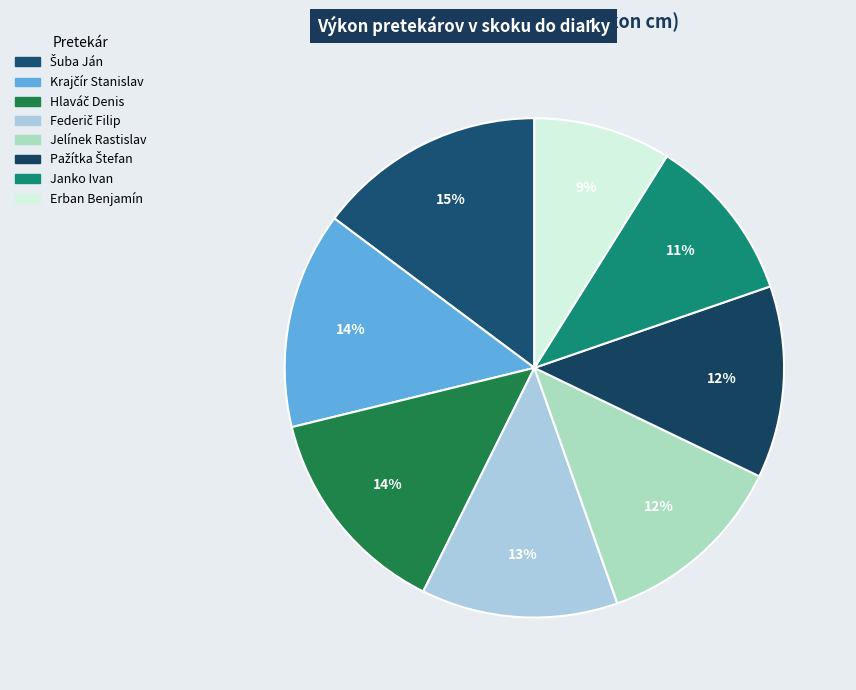

Count the number of slices in the pie.

8